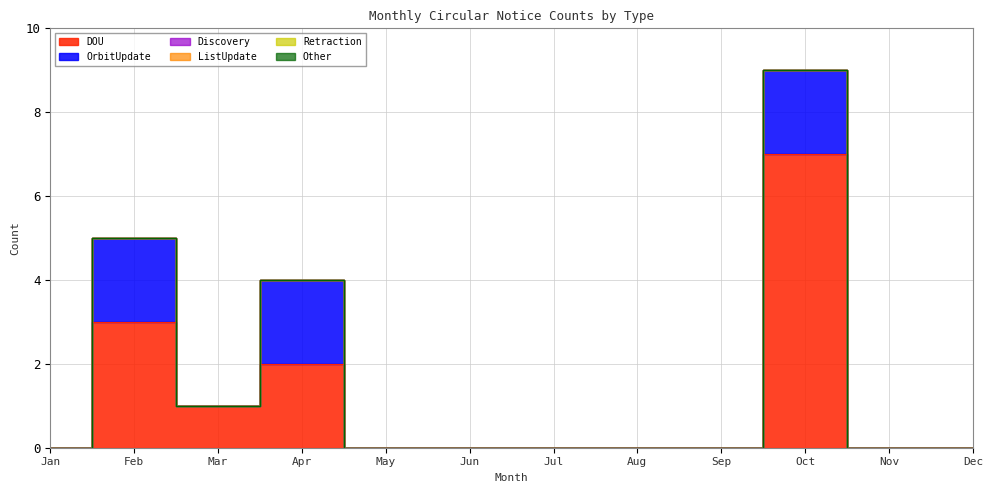

List the series in order of their peak value, lowest first.

Discovery, ListUpdate, Retraction, Other, OrbitUpdate, DOU